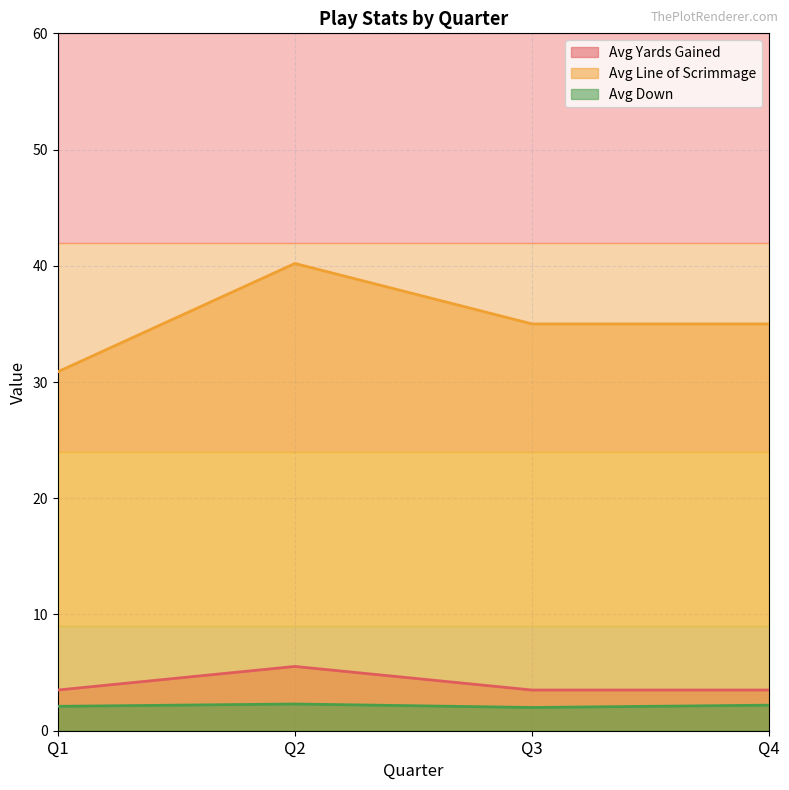

What is the sum of all avg_down values?

8.6